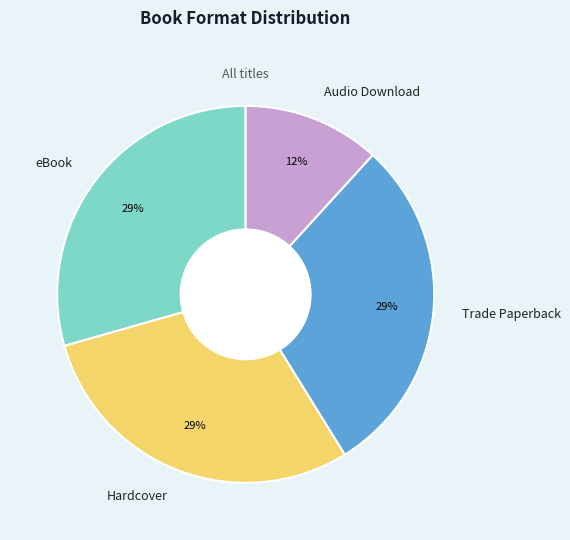

True or false: Trade Paperback accounts for 15% of the total.

False